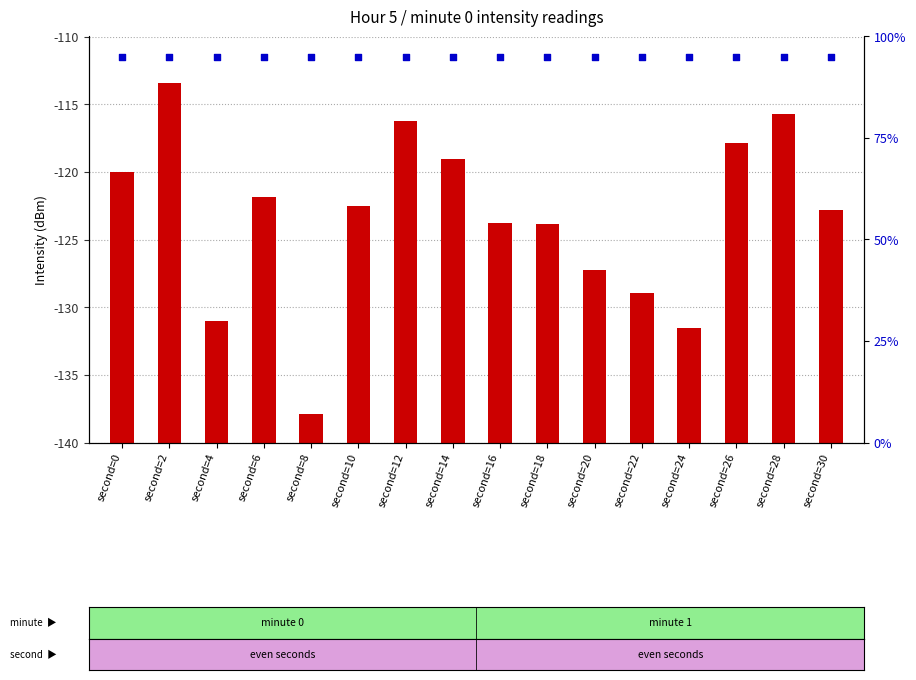

Which series reaches the maximum Y coordinate?

percentile rank within the sample